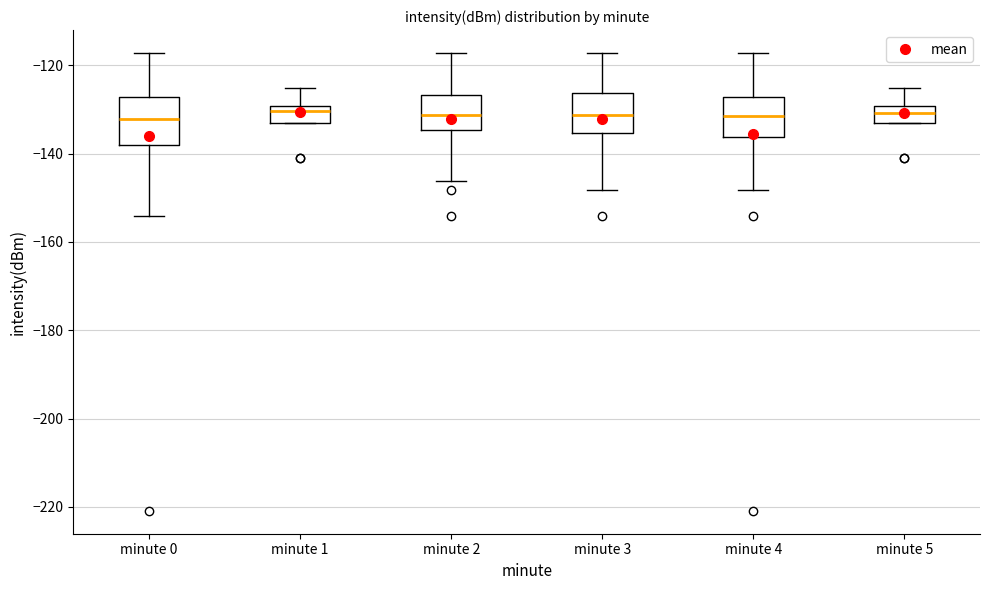

Reading left to right, read every box against the y-axis: the position of its median line, the range the box covers, and the ends of its whiskers. The values are not printed on the chart, so give them approximately, as read against the axis.

minute 0: median -132, box -138 to -128, whiskers -154 to -118
minute 1: median -130 (just below the box's upper edge), box -134 to -130, whiskers -134 to -126
minute 2: median -132, box -134 to -126, whiskers -146 to -118
minute 3: median -132, box -136 to -126, whiskers -148 to -118
minute 4: median -132, box -136 to -128, whiskers -148 to -118
minute 5: median -130 (inside the box), box -134 to -130, whiskers -134 to -126